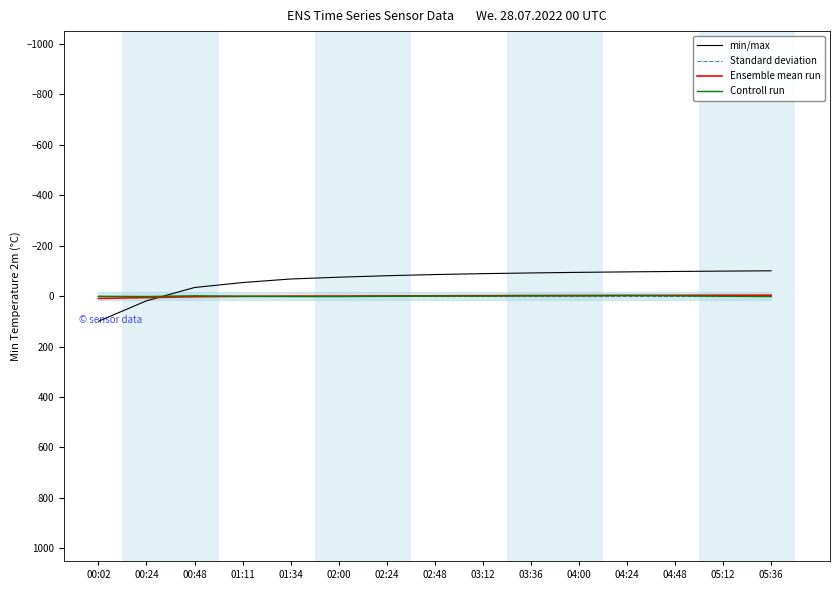

What is the difference between the second highest and second lowest values in the Ensemble mean run series?

9.5